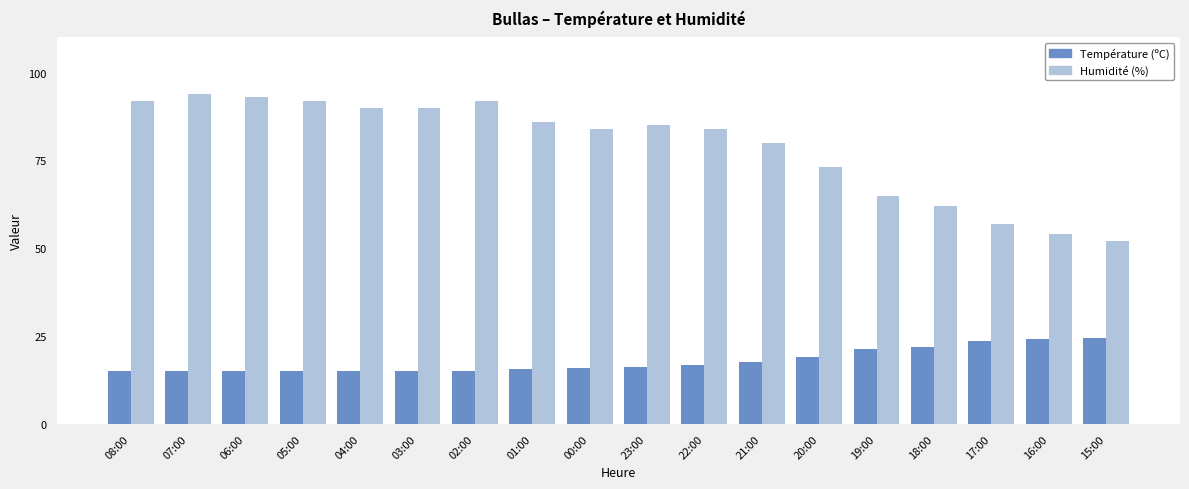

How many bars are there in total?

36